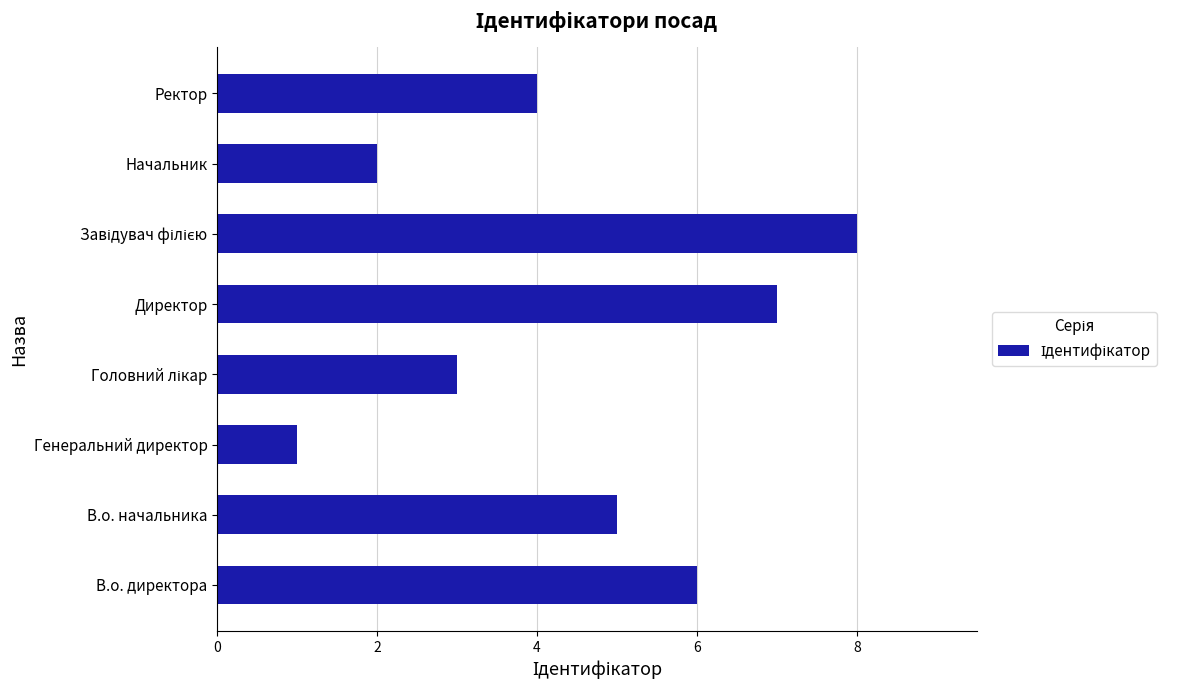

The value at Директор is 7. True or false?

True